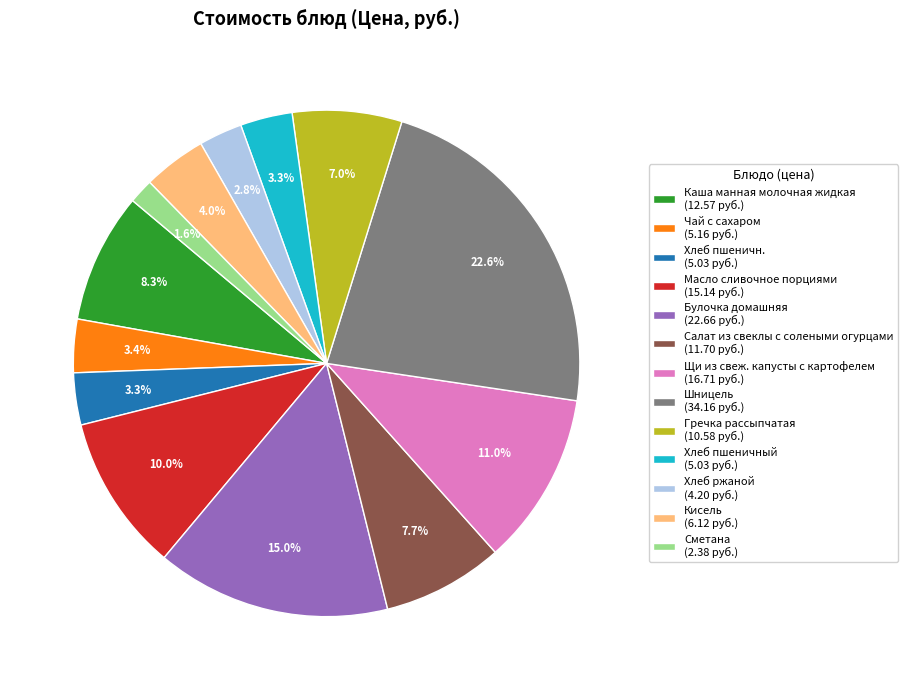

Between Щи из свеж. капусты с картофелем (16.71 руб.) and Чай с сахаром (5.16 руб.), which is larger?

Щи из свеж. капусты с картофелем (16.71 руб.)